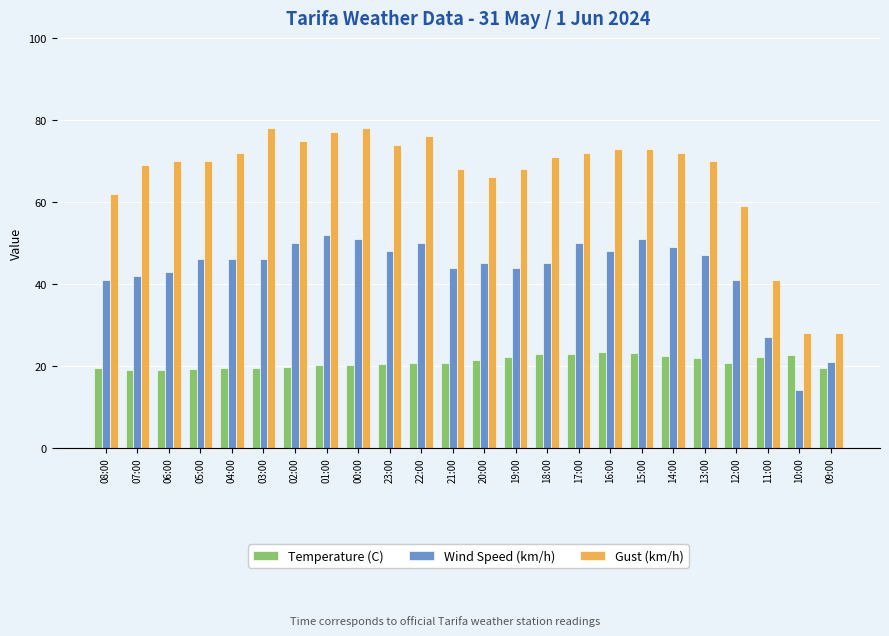

What is the value of the Wind Speed (km/h) bar at the 7th from the left?

50.0